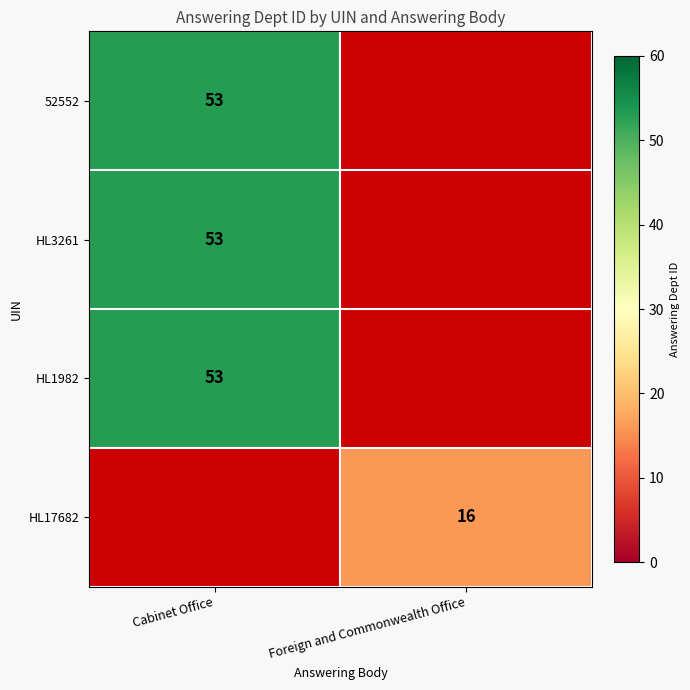

The HL3261 series shows 53 at Cabinet Office. True or false?

True